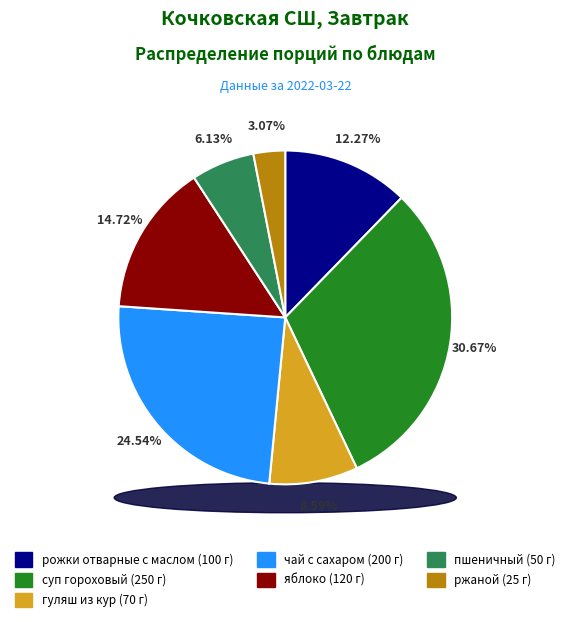

What is the total percentage of чай с сахаром and рожки отварные с маслом?

36.8%